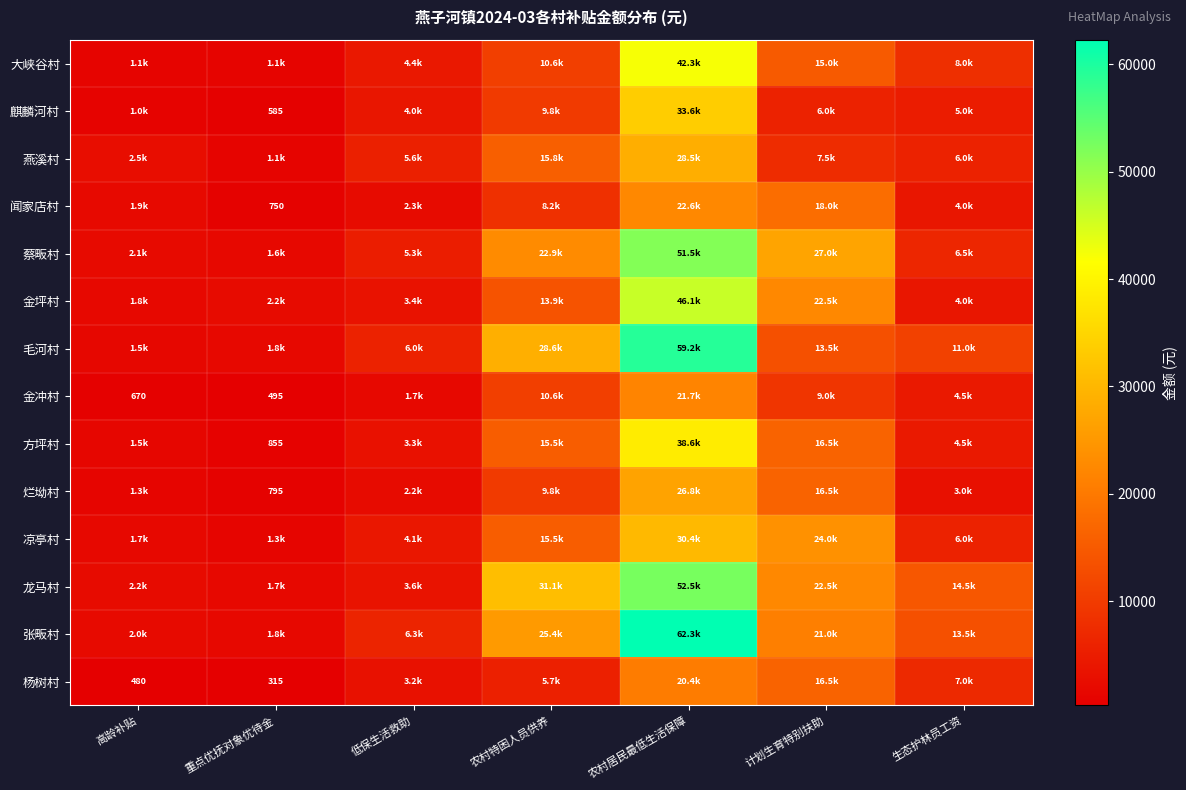

The value of 麒麟河村 at 重点优抚对象优待金 is 585. True or false?

True